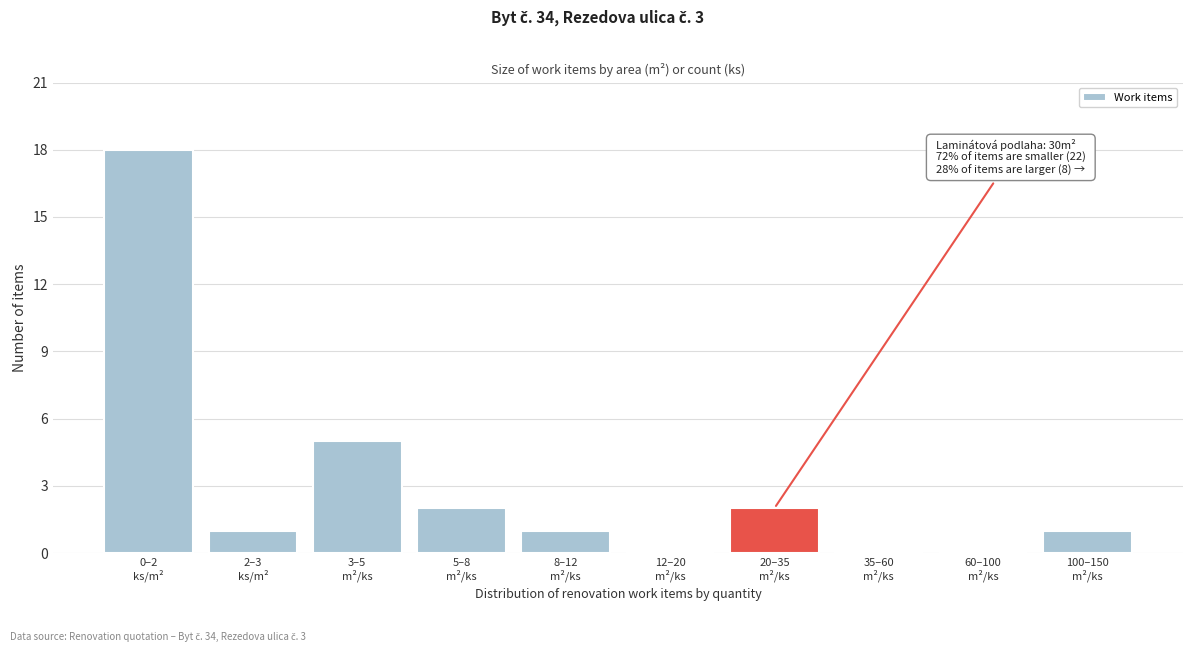

What is the greatest value displayed?

18